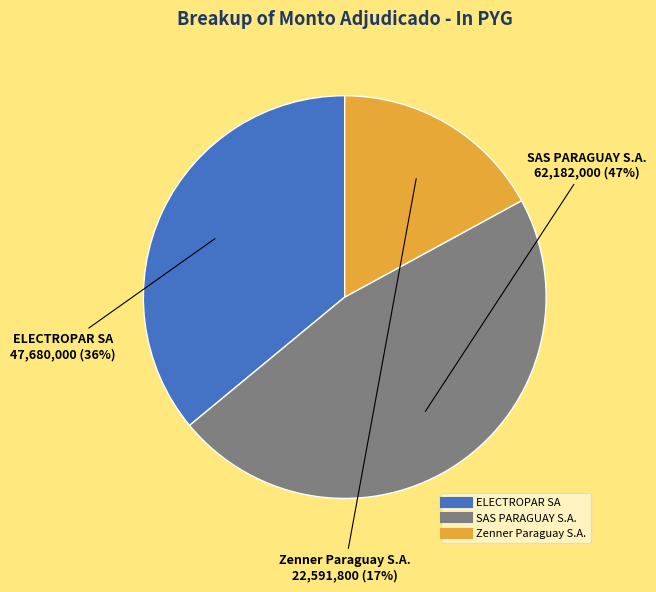

Is the sum of ELECTROPAR SA and Zenner Paraguay S.A. greater than half?

Yes